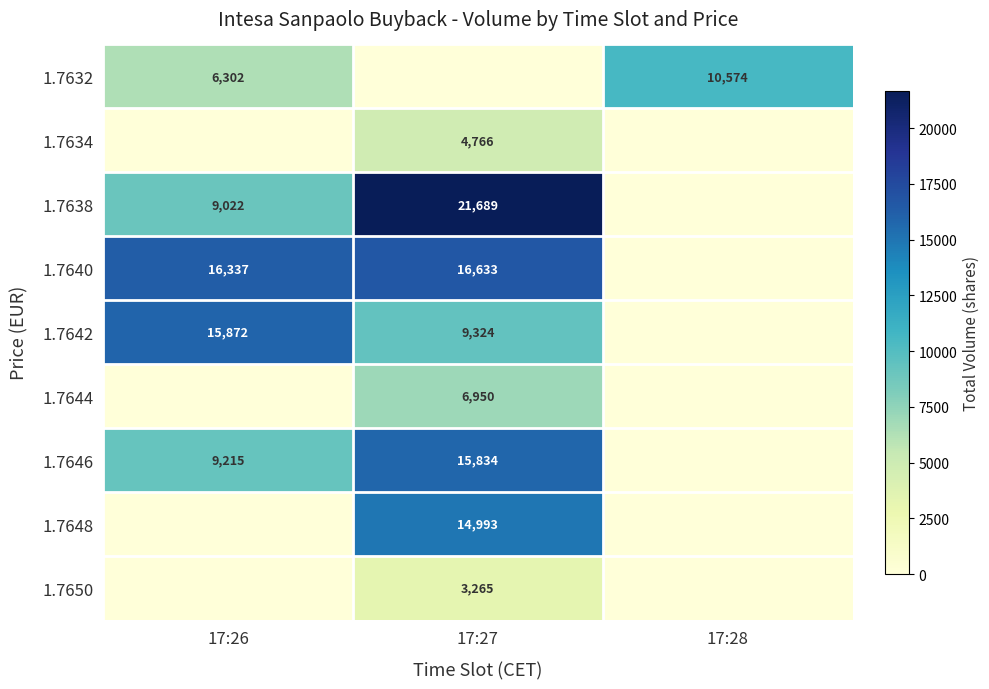

At which category is the sum across all series the highest?

17:27